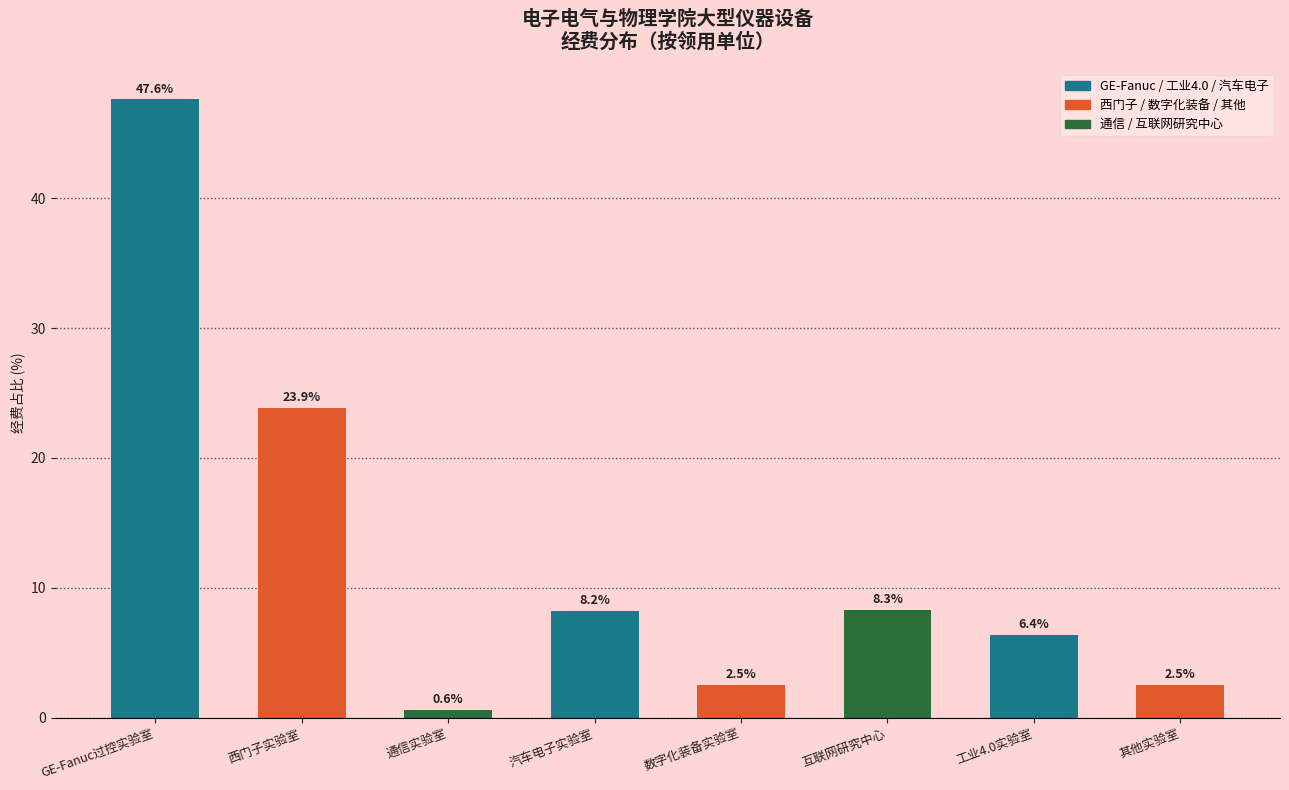

Where does the data first go above 8?

GE-Fanuc过控实验室